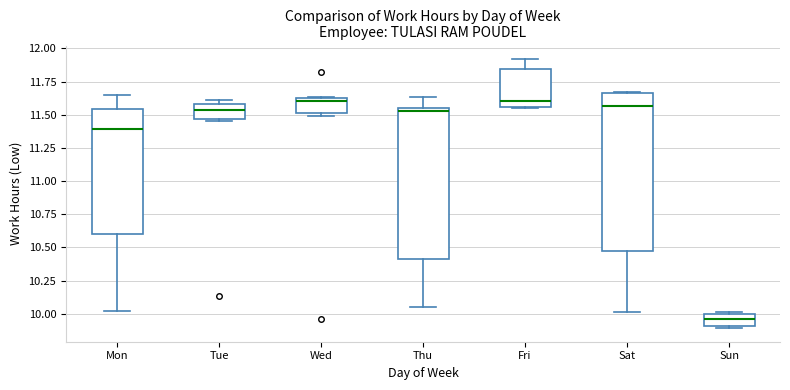

Which box's median line is the lowest?

Sun